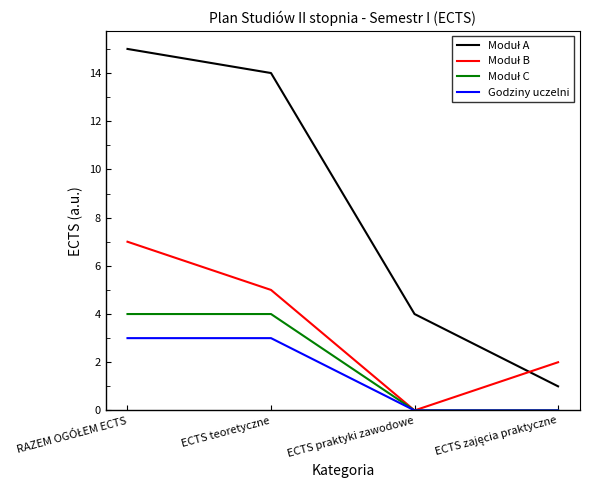

What is the spread (max minus min) of values at ECTS teoretyczne?

11